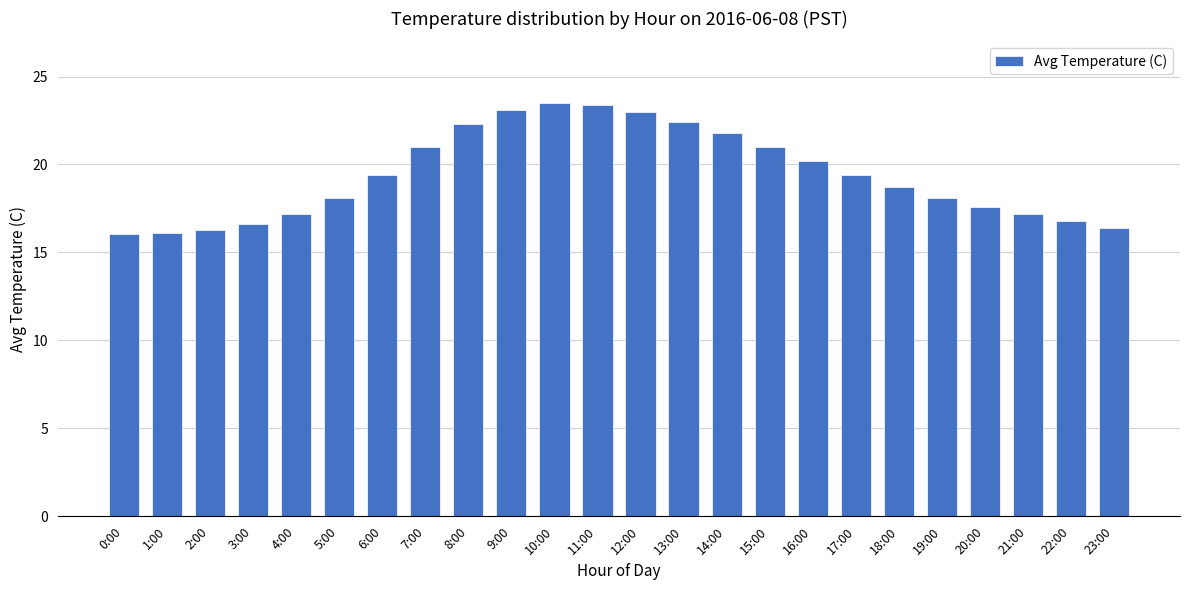

What is the greatest value displayed?

23.5